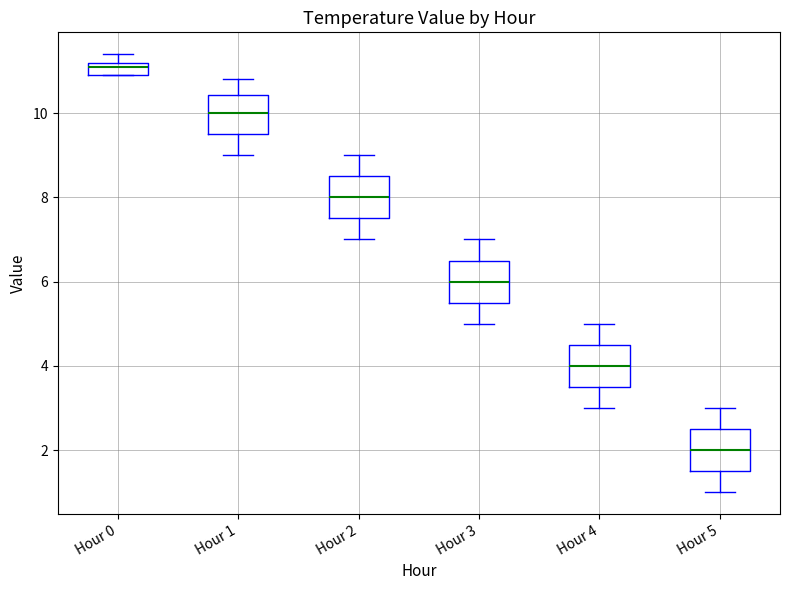

Which box has the lowest median line?

Hour 5